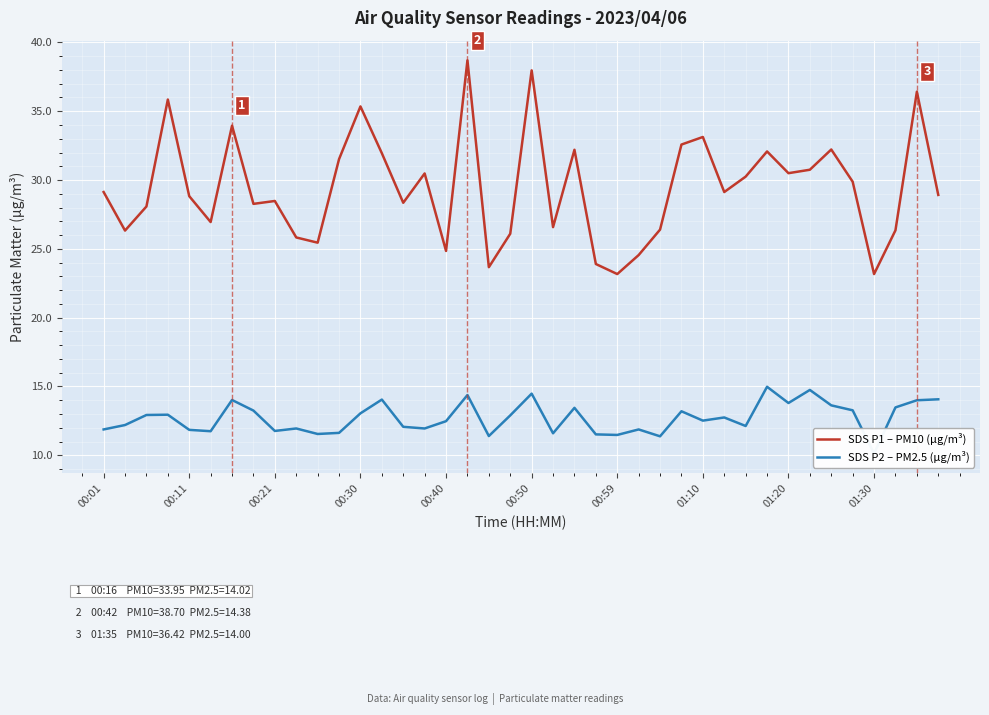

At how many categories does at least one series exceed 23?

40